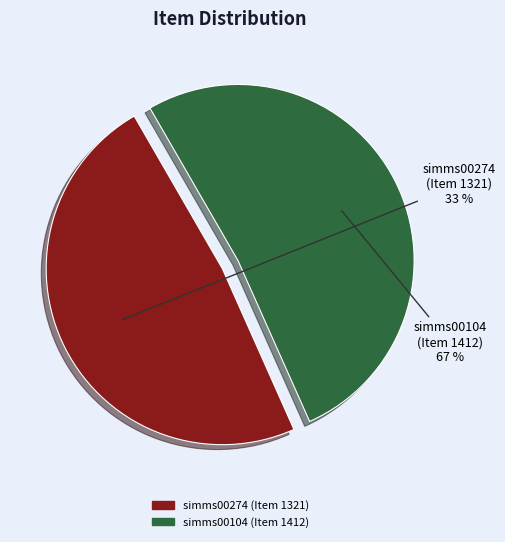

Approximately how many times larger is the value at simms00104 (Item 1412) compared to simms00274 (Item 1321)?

1.1